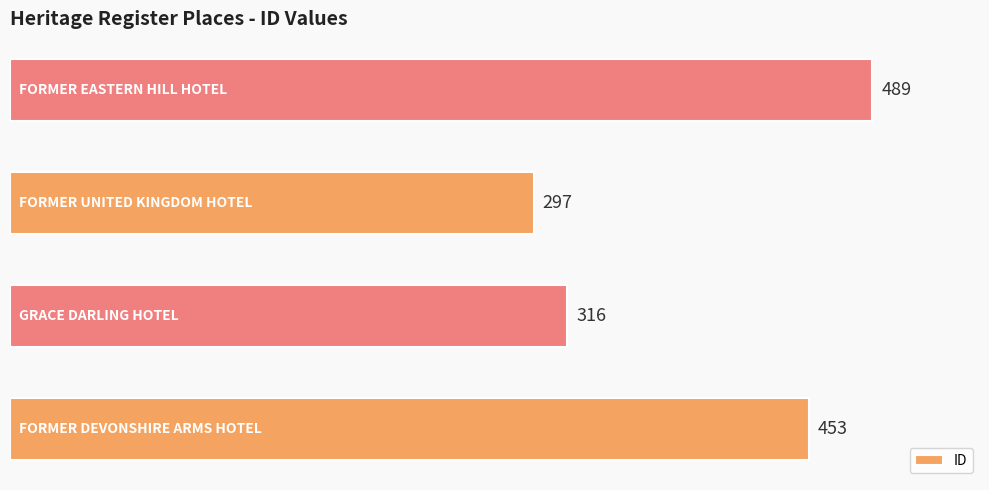

What is the minimum value shown in the chart?

297